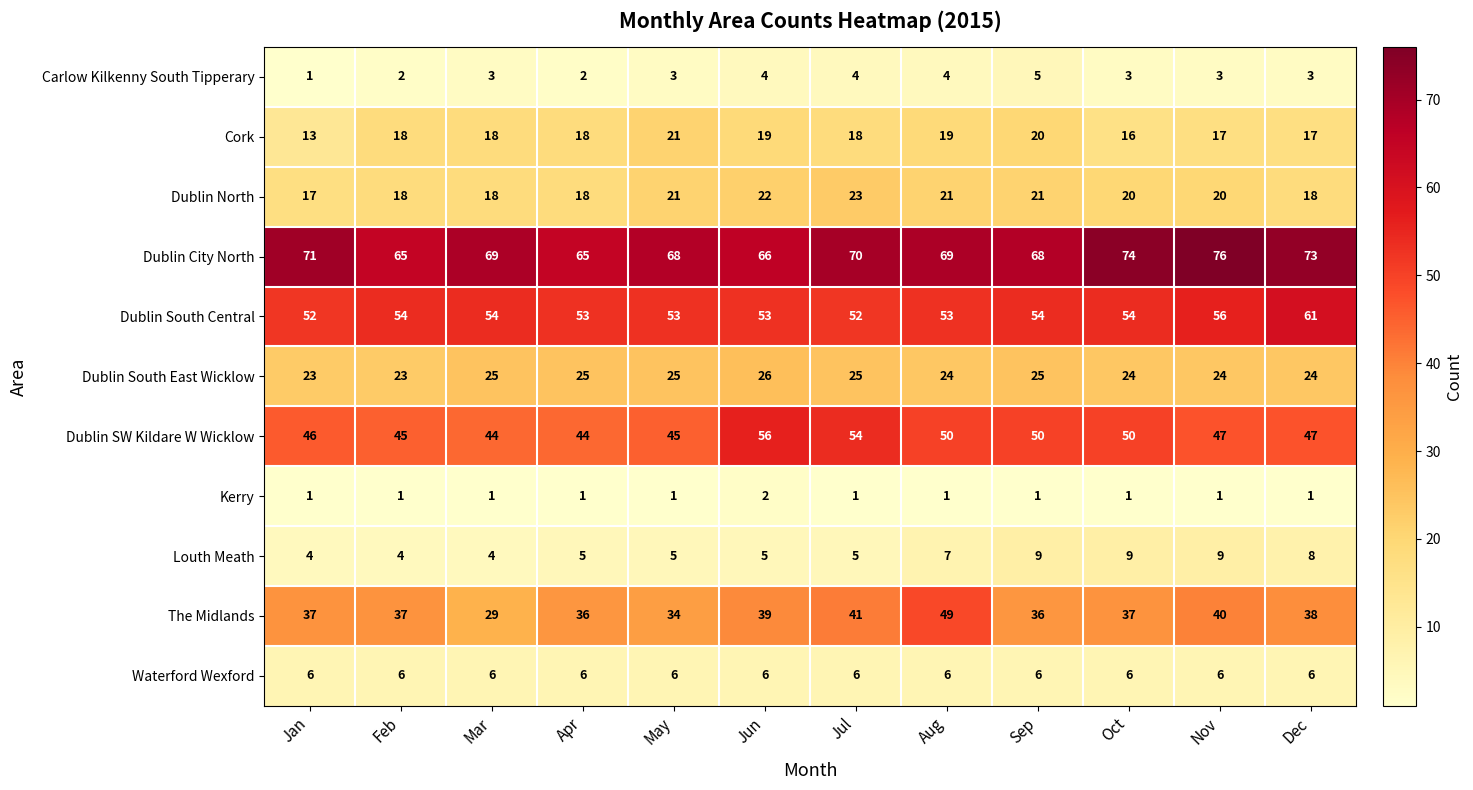

At which category does the chart reach its peak across all series?

Nov